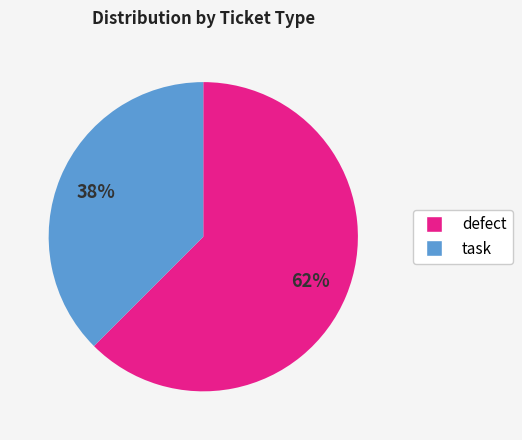

Is there any slice that represents more than half of the pie?

Yes